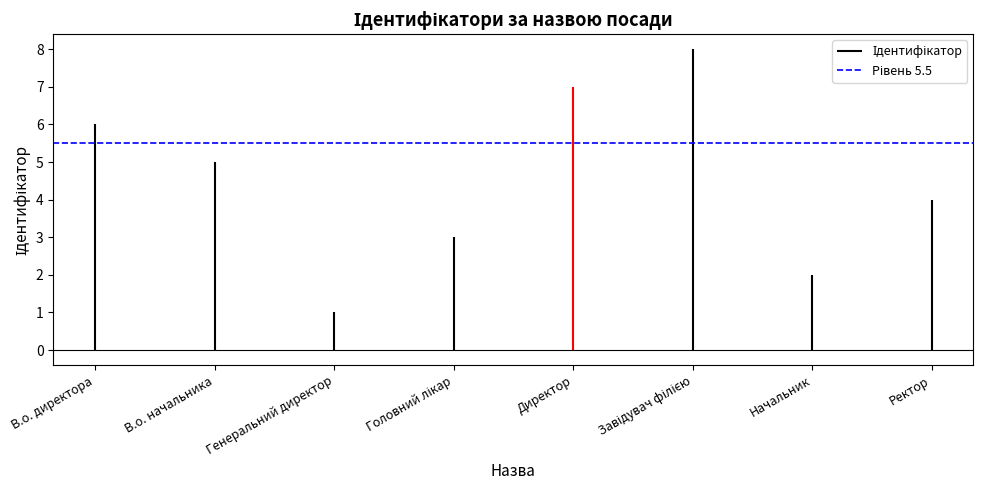

What is the label of the 8th bar from the left?

Ректор